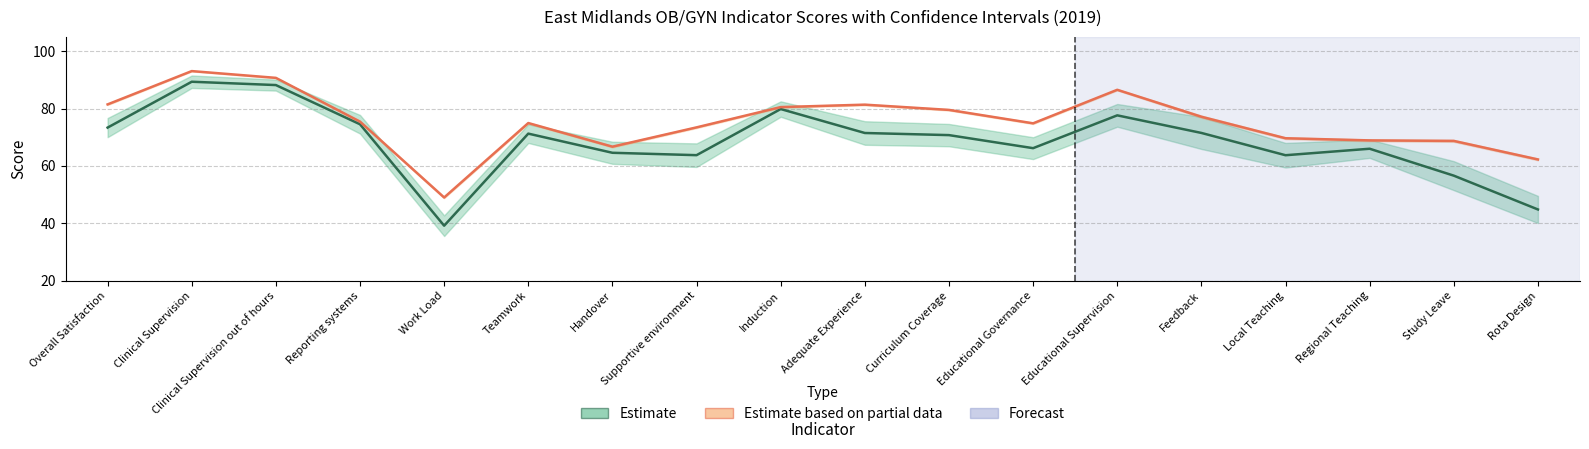

Between Teamwork and Induction, which is larger?

Induction